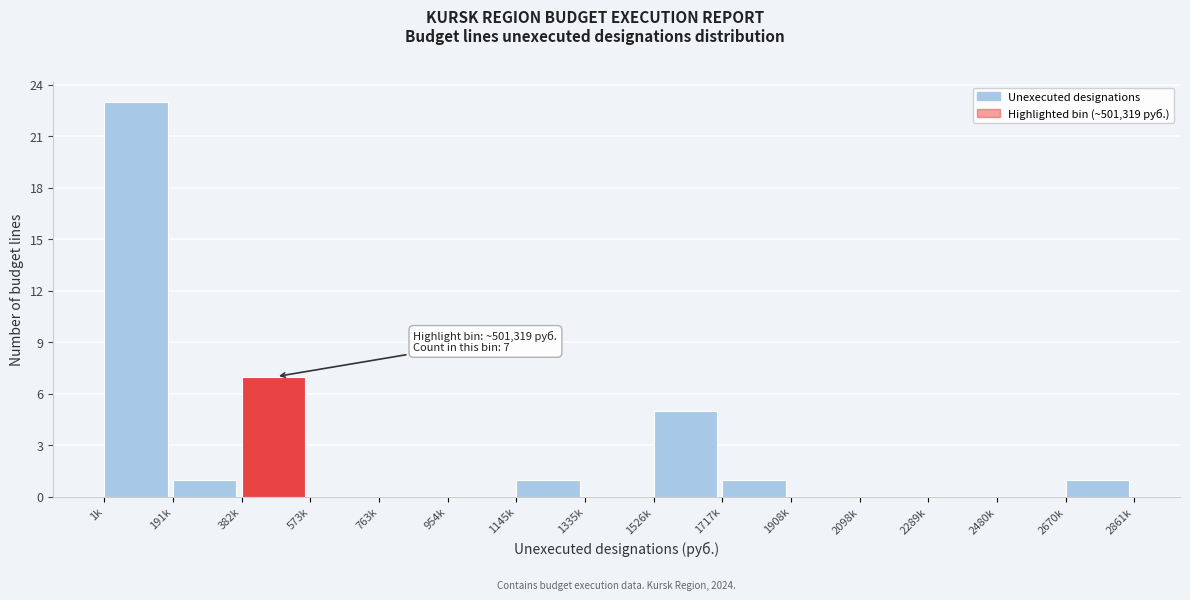

Reading left to right, transcribe all the data shown in this chart.

1k=23	191k=1	382k=7	573k=0	763k=0	954k=0	1145k=1	1335k=0	1526k=5	1717k=1	1908k=0	2098k=0	2289k=0	2480k=0	2670k=1